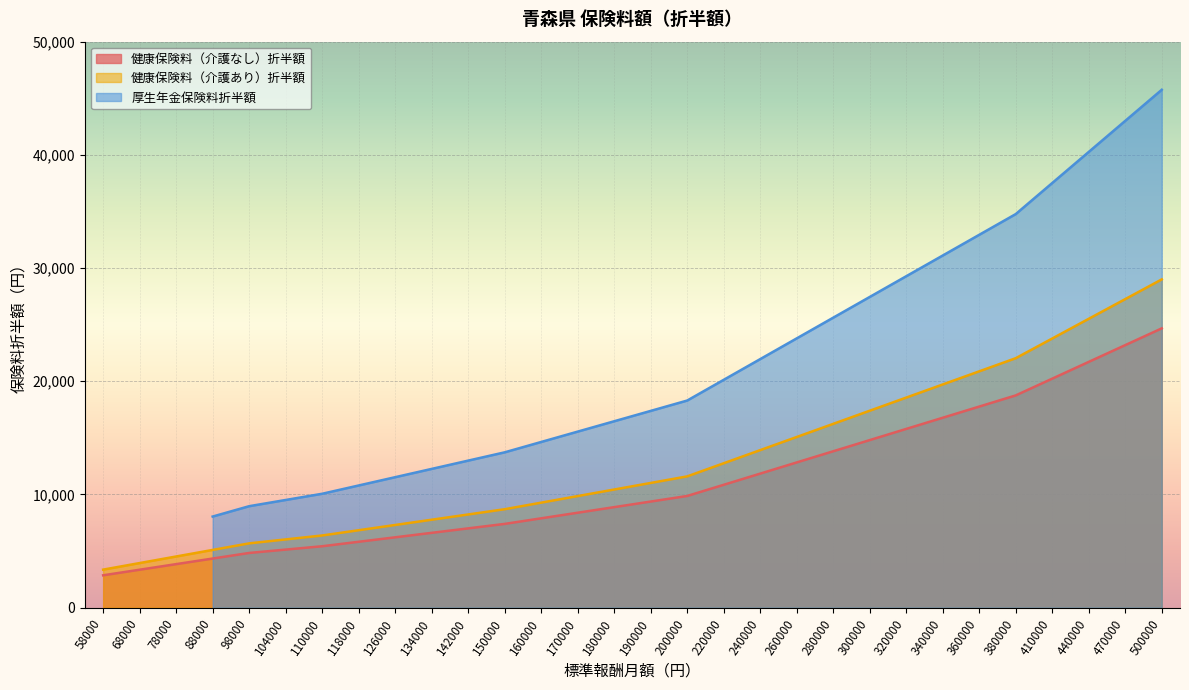

At which label does 健康保険料（介護あり）折半額 first exceed 11020?

200000